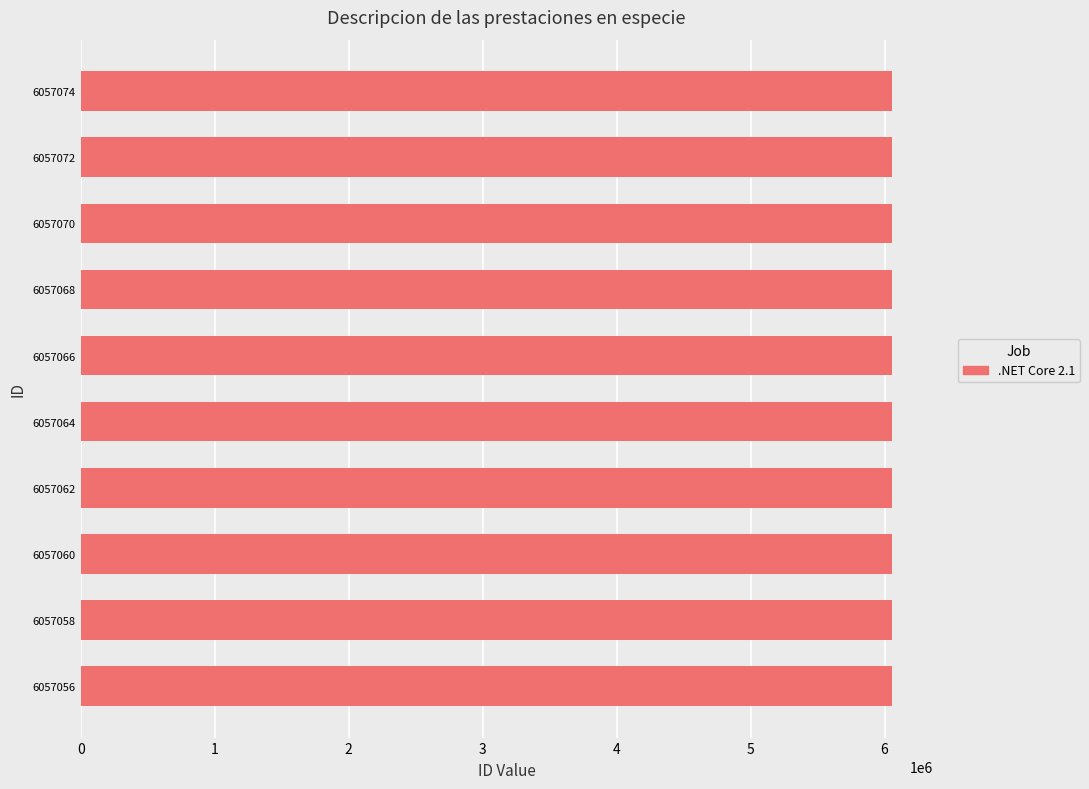

Is it true that the value at 6057072 is 6057072?

True